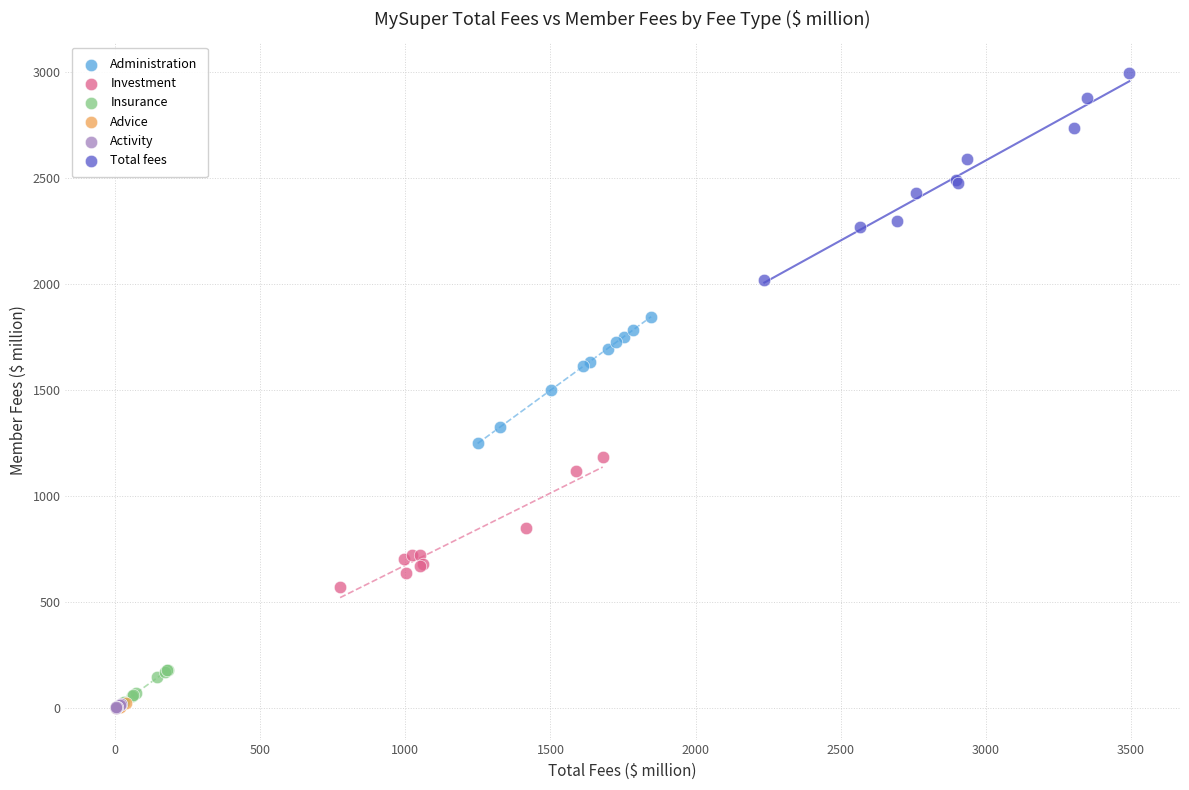

Which series contains the highest Y value?

Total fees